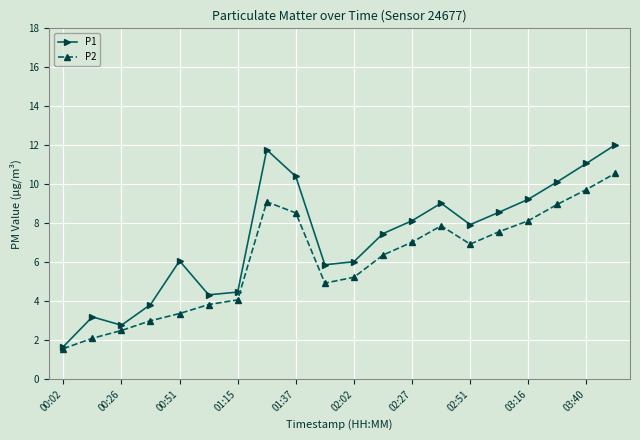

Which series has the largest total across all categories?

P1